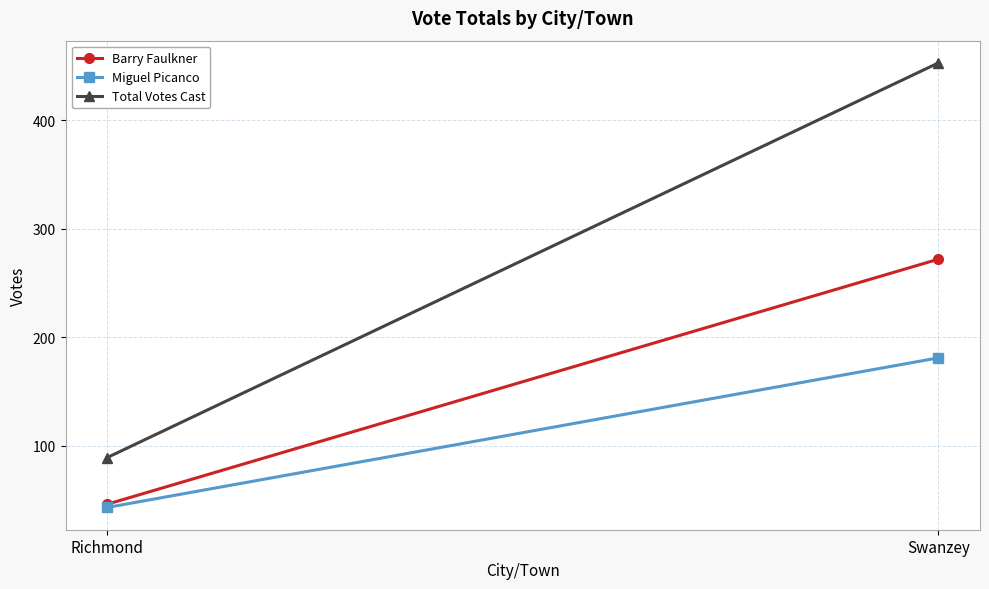

The Miguel Picanco series shows 43 at Richmond. True or false?

True